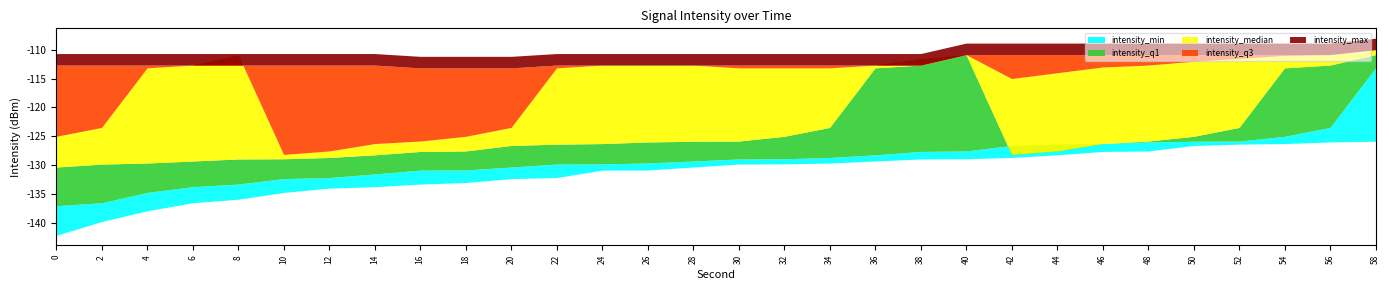

Does the chart display data point markers on the line(s)?

No